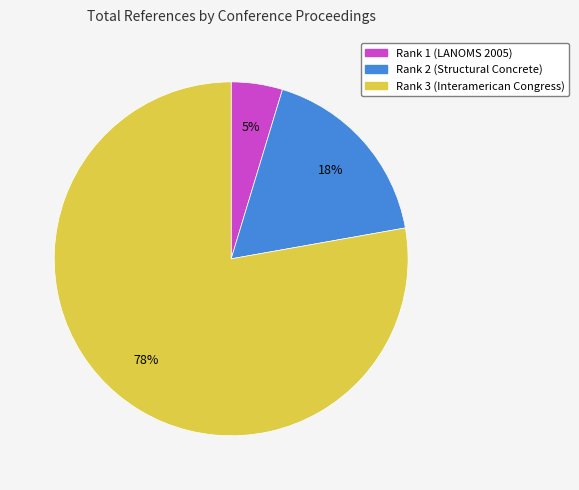

To the nearest percent, what portion does Rank 1 (LANOMS 2005) represent?

5%